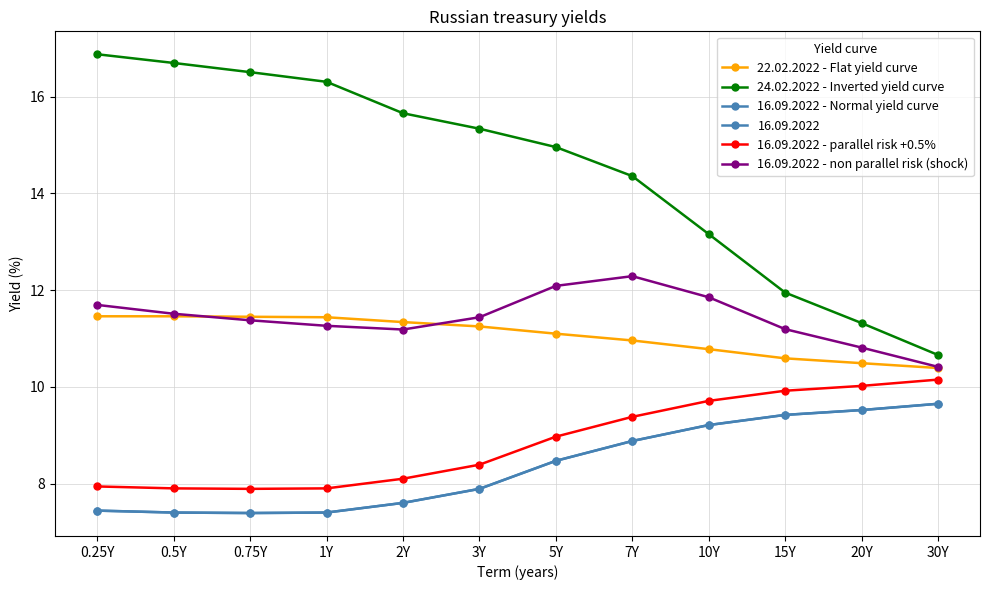

Reading left to right, what are all the values shown in this chart?

22.02.2022 - Flat yield curve: 0.25Y=11.5	0.5Y=11.5	0.75Y=11.4	1Y=11.4	2Y=11.3	3Y=11.2	5Y=11.1	7Y=11.0	10Y=10.8	15Y=10.6	20Y=10.5	30Y=10.4
24.02.2022 - Inverted yield curve: 0.25Y=16.9	0.5Y=16.7	0.75Y=16.5	1Y=16.3	2Y=15.7	3Y=15.3	5Y=15.0	7Y=14.4	10Y=13.2	15Y=11.9	20Y=11.3	30Y=10.7
16.09.2022 - Normal yield curve: 0.25Y=7.4	0.5Y=7.4	0.75Y=7.4	1Y=7.4	2Y=7.6	3Y=7.9	5Y=8.5	7Y=8.9	10Y=9.2	15Y=9.4	20Y=9.5	30Y=9.7
16.09.2022 - parallel risk +0.5%: 0.25Y=7.9	0.5Y=7.9	0.75Y=7.9	1Y=7.9	2Y=8.1	3Y=8.4	5Y=9.0	7Y=9.4	10Y=9.7	15Y=9.9	20Y=10.0	30Y=10.2
16.09.2022 - non parallel risk (shock): 0.25Y=11.7	0.5Y=11.5	0.75Y=11.4	1Y=11.3	2Y=11.2	3Y=11.4	5Y=12.1	7Y=12.3	10Y=11.9	15Y=11.2	20Y=10.8	30Y=10.4